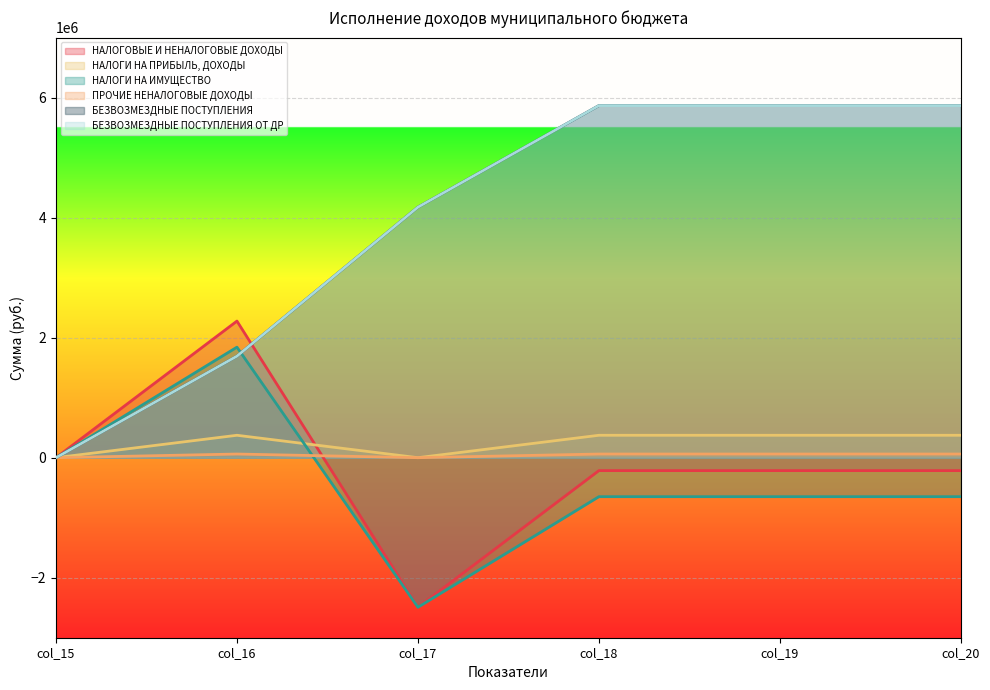

How many values in ПРОЧИЕ НЕНАЛОГОВЫЕ ДОХОДЫ are above zero?

4